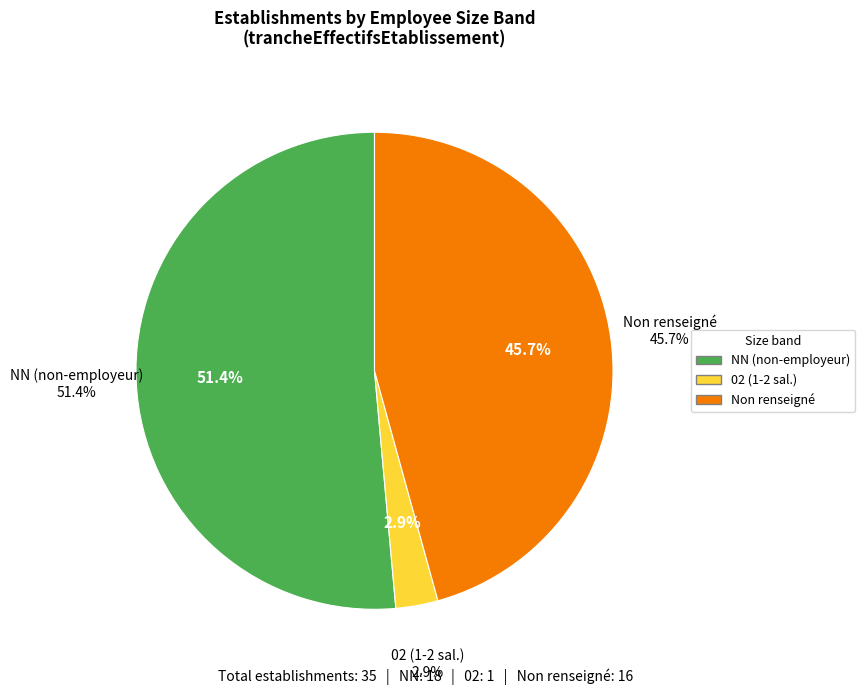

To the nearest percent, what portion does 02 represent?

3%